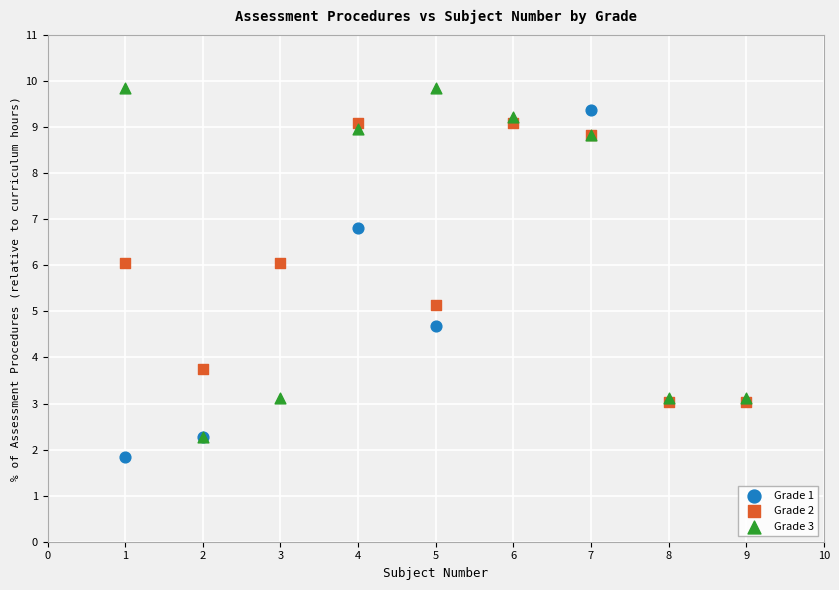

Which series reaches the maximum Y coordinate?

Grade 3